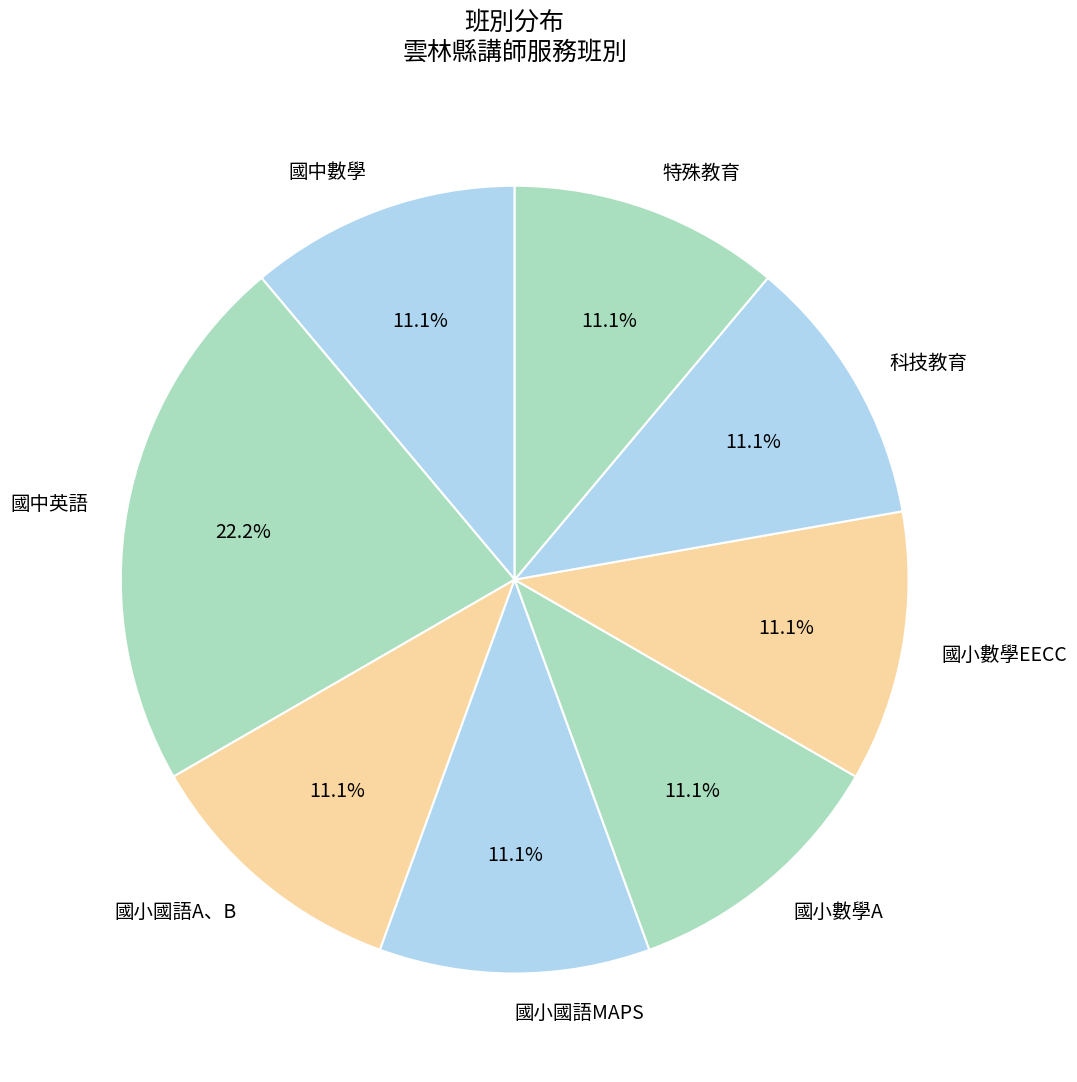

How many segments does this pie chart have?

8